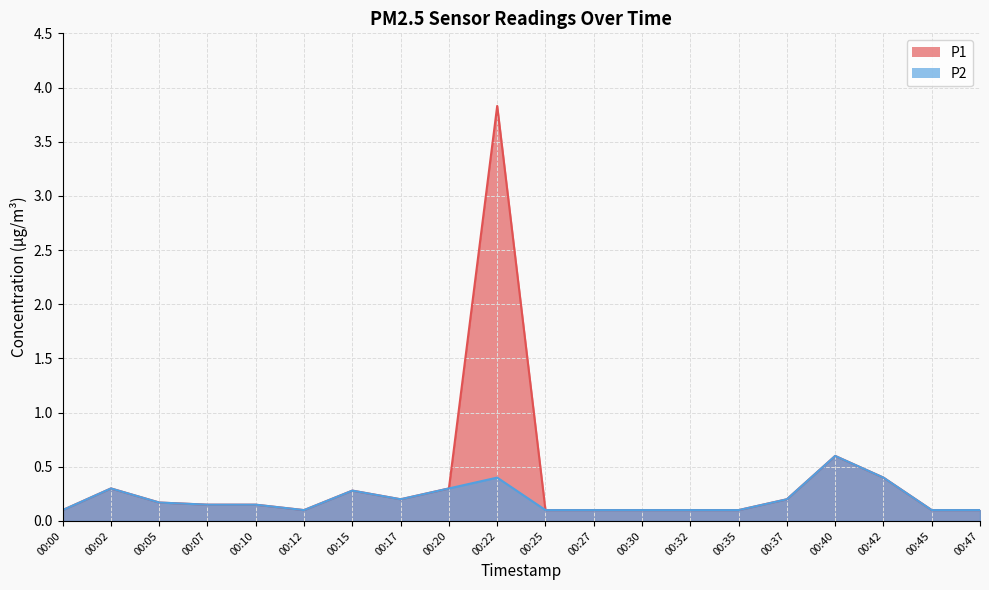

What is the sum of all P2 values?

4.0